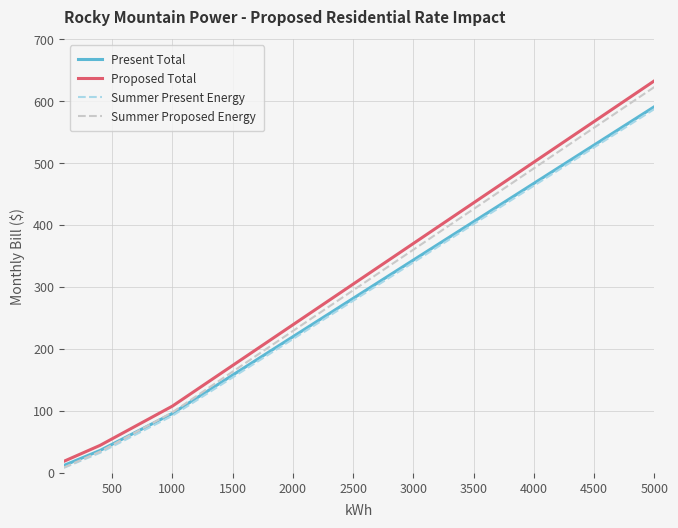

What is the greatest value displayed?

633.0